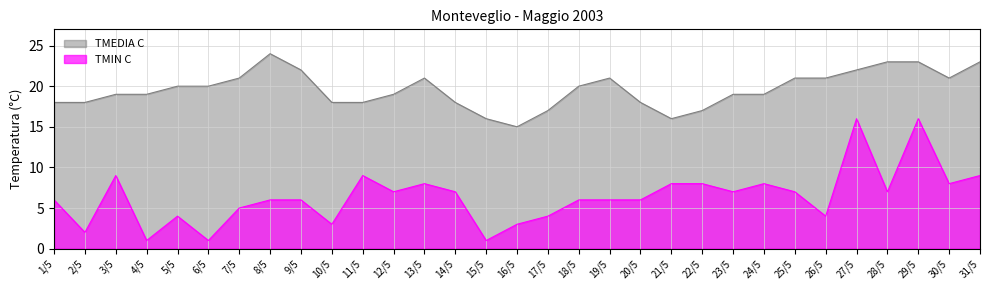

At how many categories does at least one series exceed 19?

15